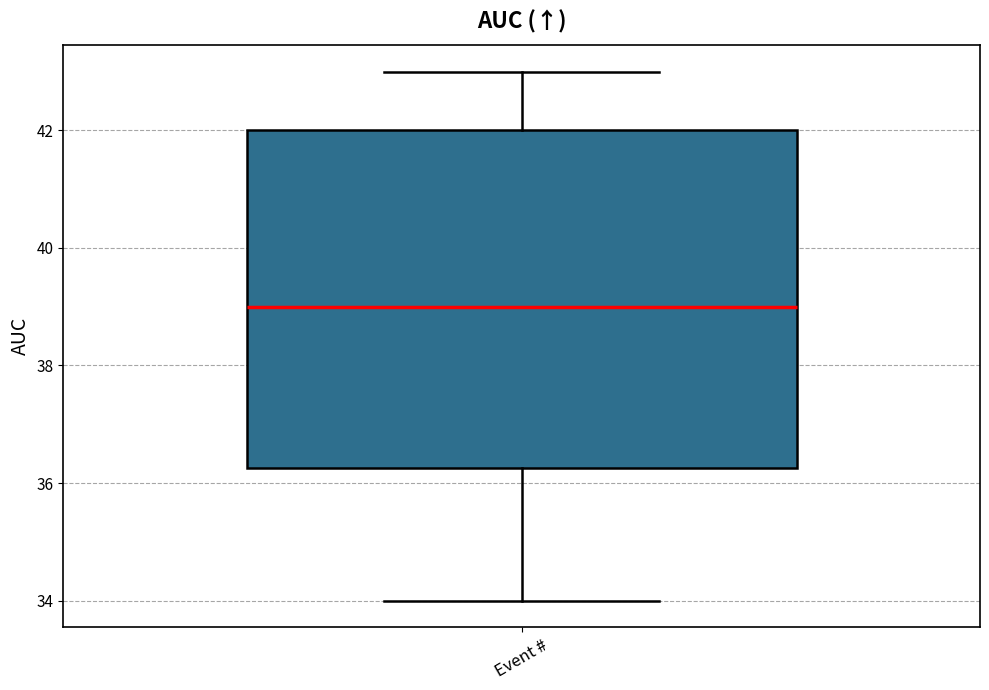

Transcribe this box plot: give where the median line is, the range the box spans, and where the two whiskers end, as read against the y-axis. The values are not printed on the chart, so give them approximately, as read against the axis.

median 39.0, box 36.2 to 42.0, whiskers 34.0 to 43.0